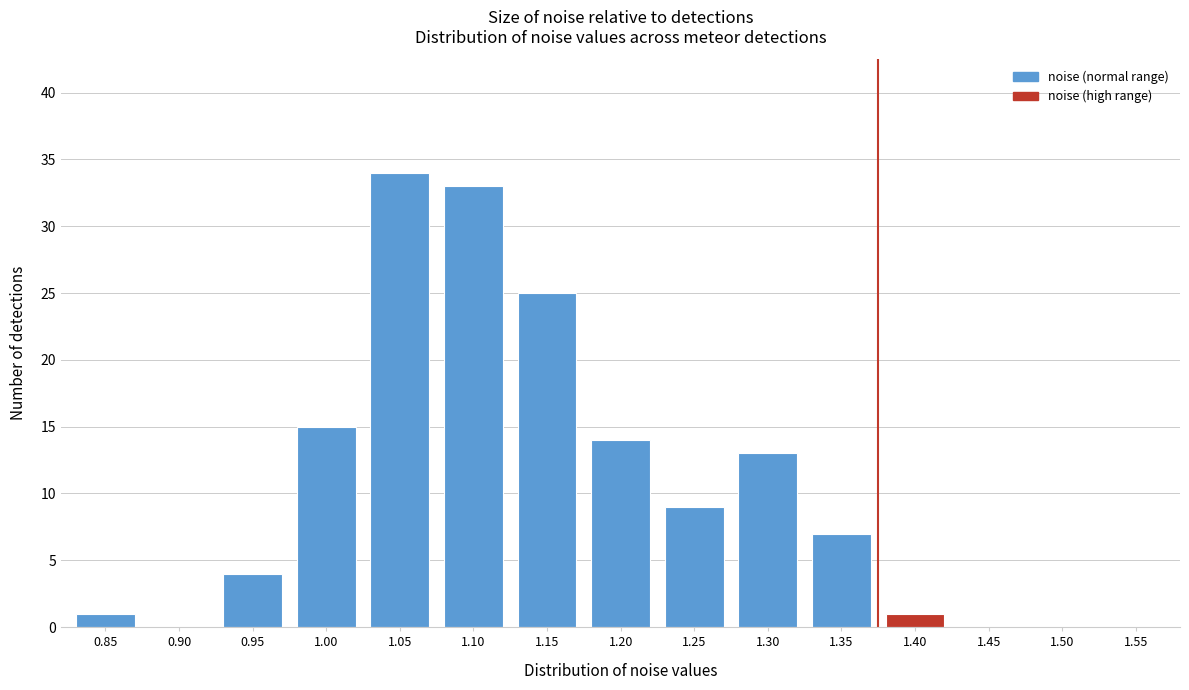

Reading left to right, extract all data points from this chart.

0.85=1	0.90=0	0.95=4	1.00=15	1.05=34	1.10=33	1.15=25	1.20=14	1.25=9	1.30=13	1.35=7	1.40=1	1.45=0	1.50=0	1.55=0